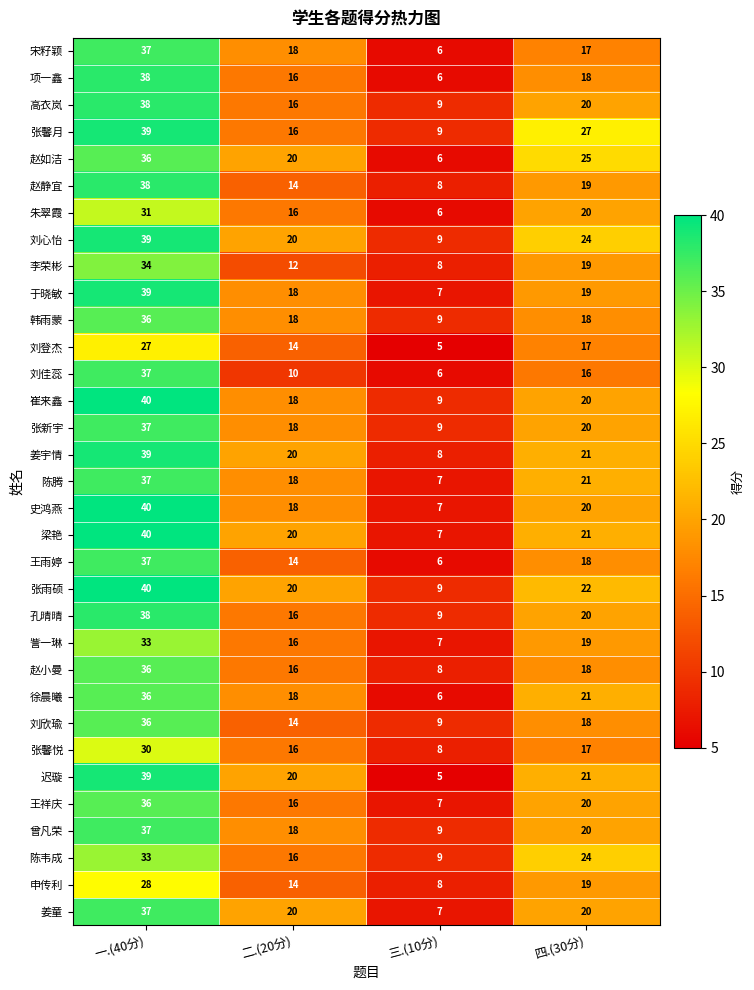

What is the maximum value for 陈腾?

37